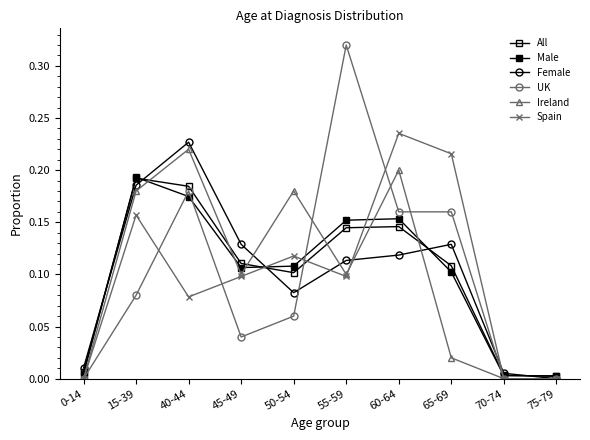

How many categories are shown in the chart?

10